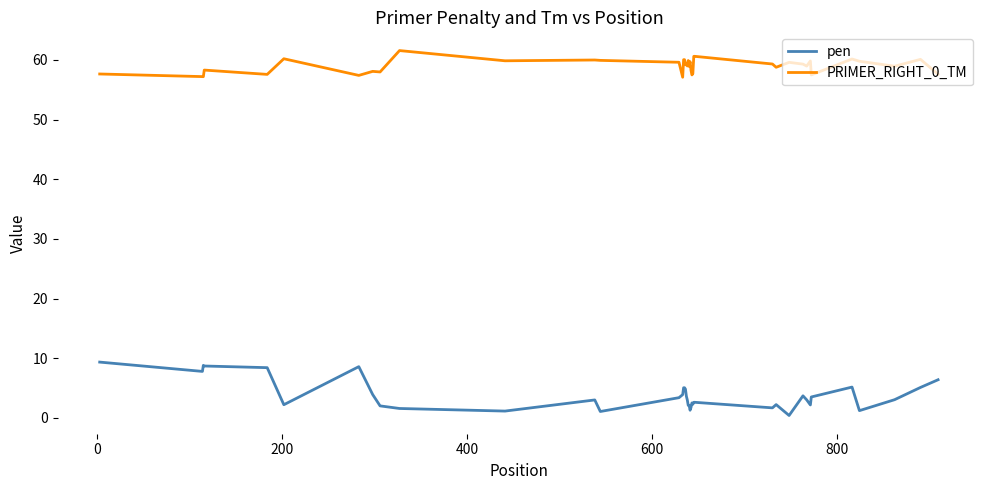

What is the difference between the maximum and minimum values in the PRIMER_RIGHT_0_TM series?

4.5